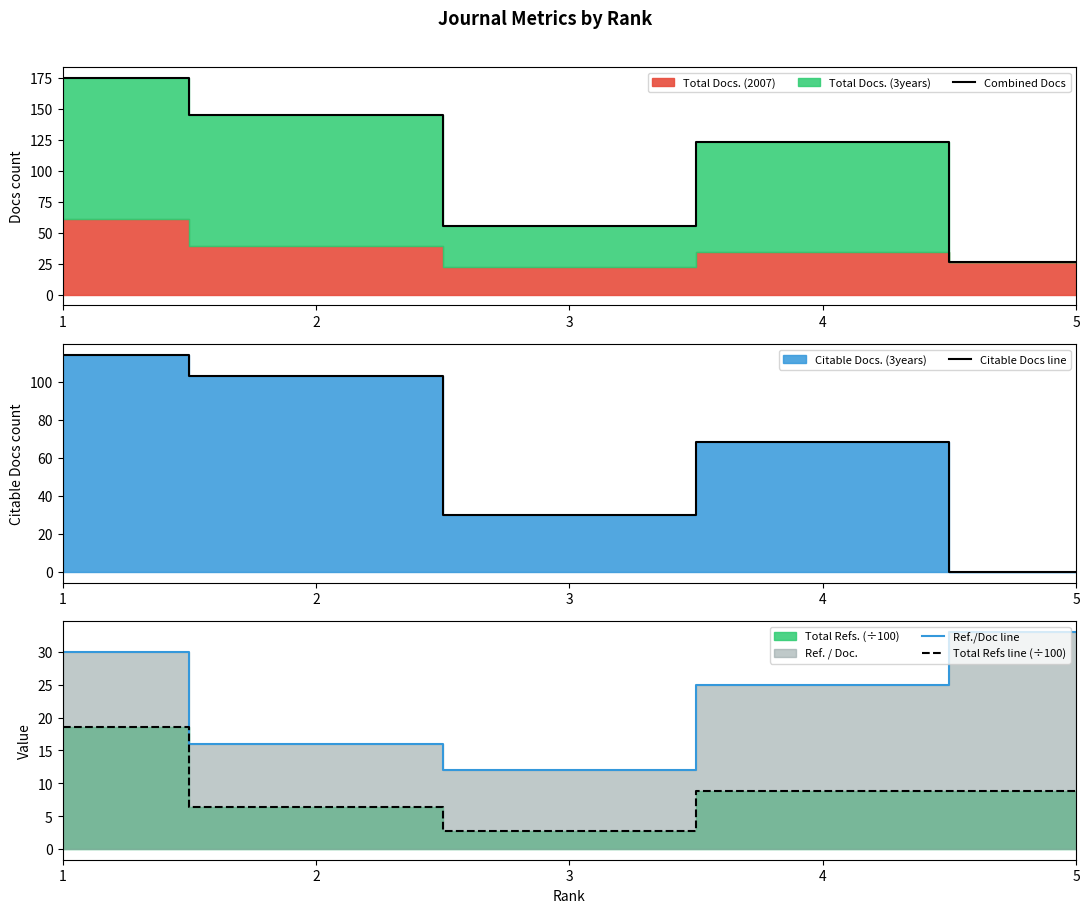

What is the difference between the maximum and second lowest values in the Ref./Doc line series?

17.0